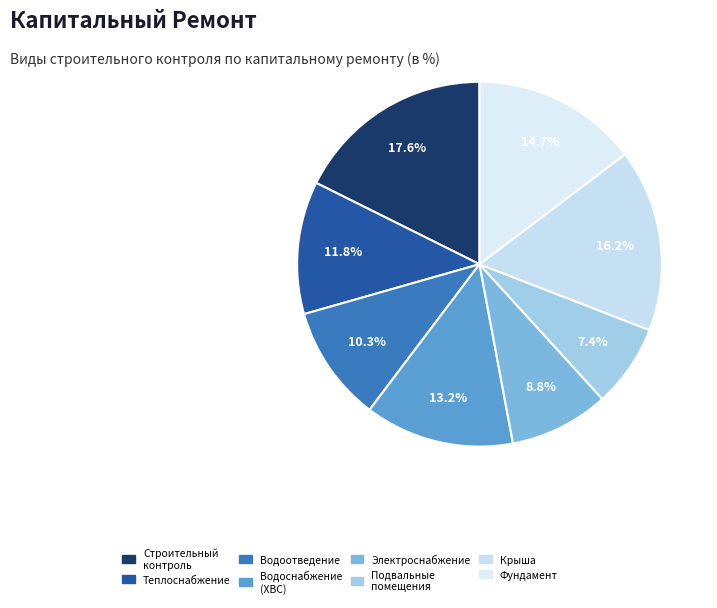

How many segments does this pie chart have?

8